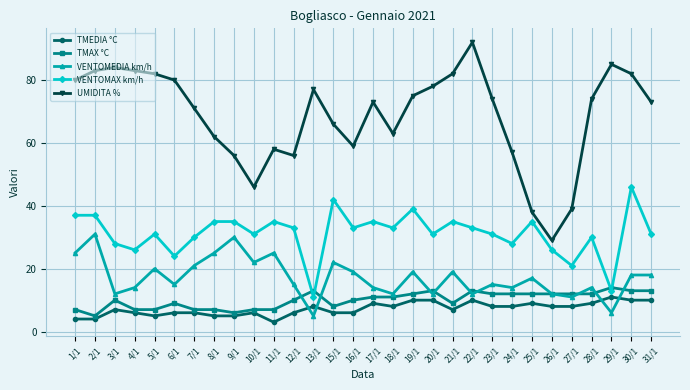

Which series has the largest range (max minus min)?

UMIDITA %